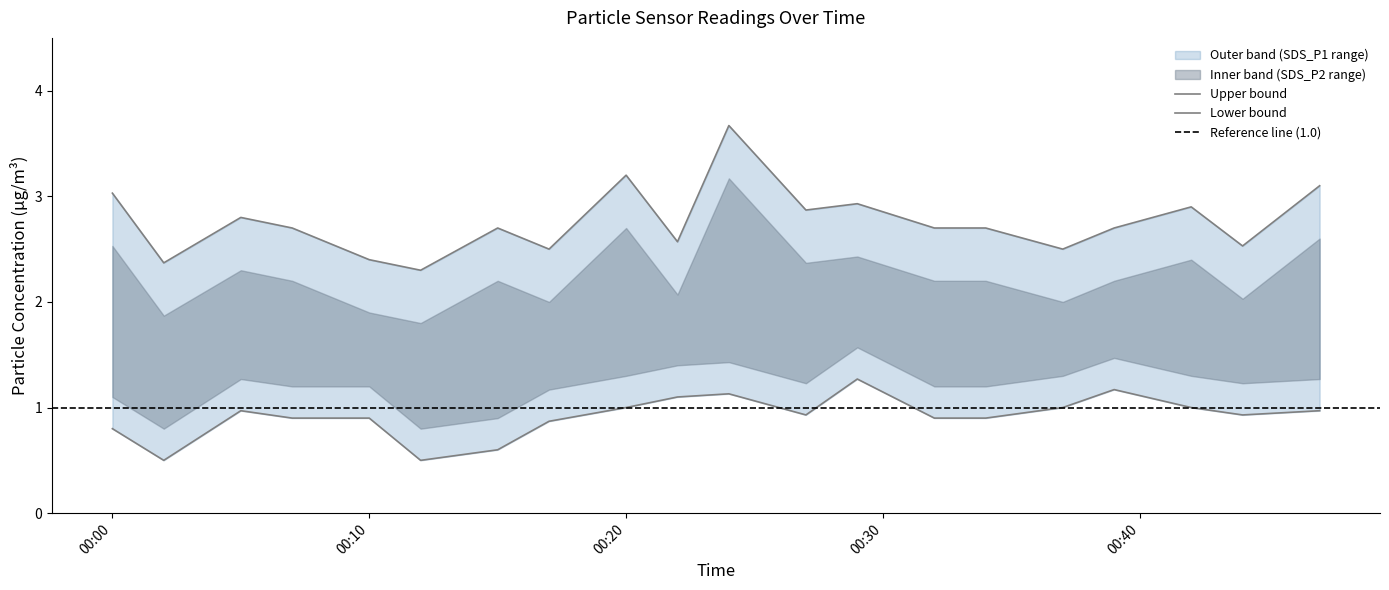

What is the difference between the highest and lowest values at 2023/09/23 00:39?

1.5